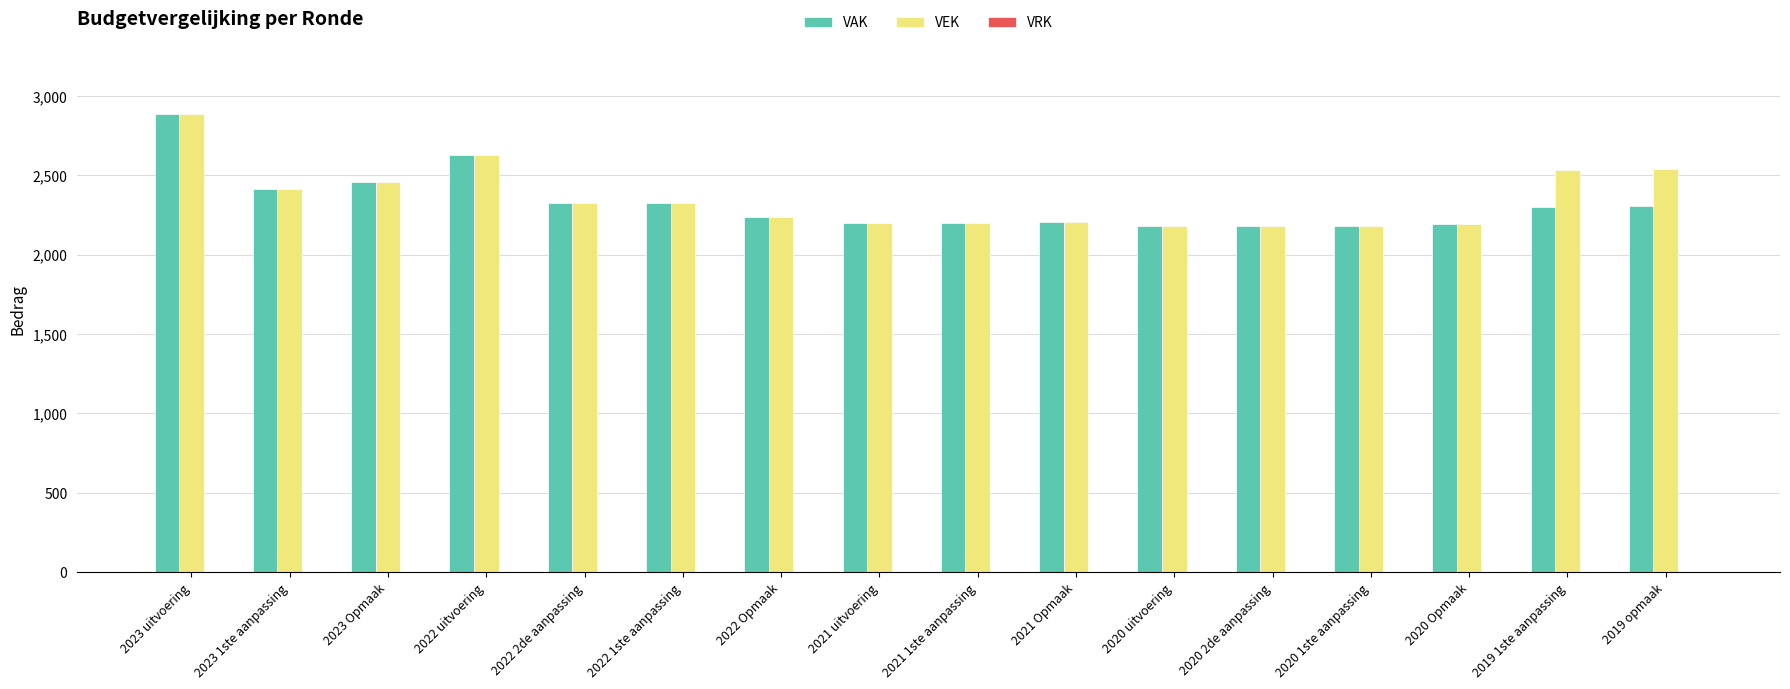

What is the average value of the VEK series?

2354